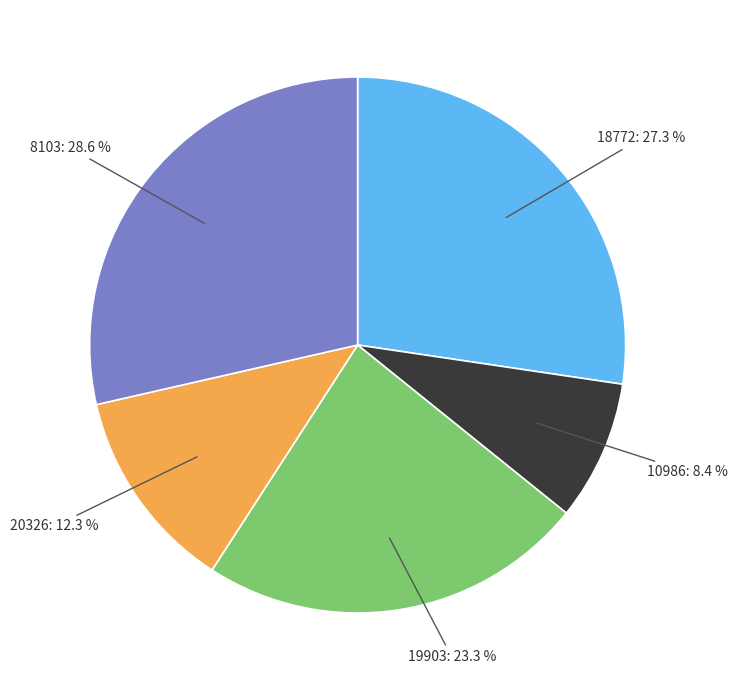

Is there a majority slice in this chart?

No